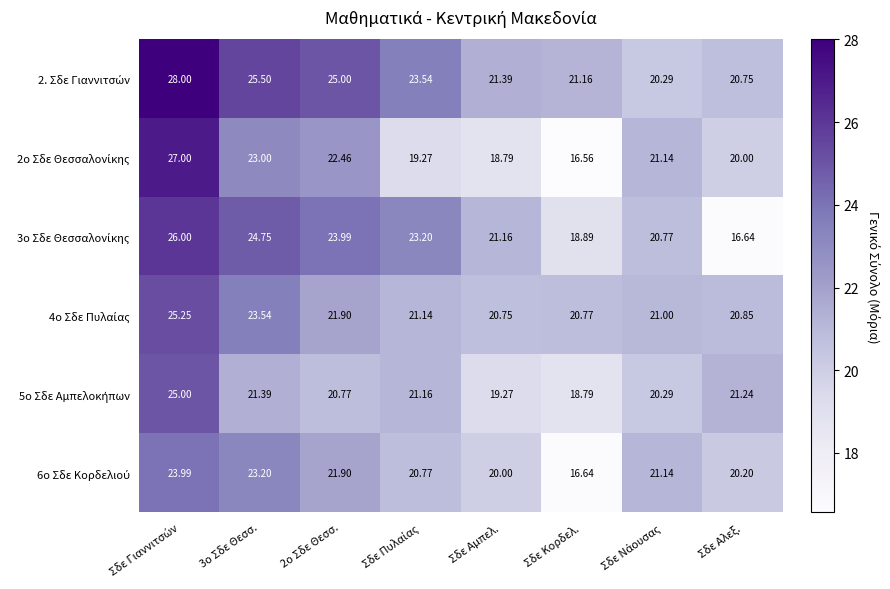

Which category has the lowest value across all series?

Σδε Κορδελ.